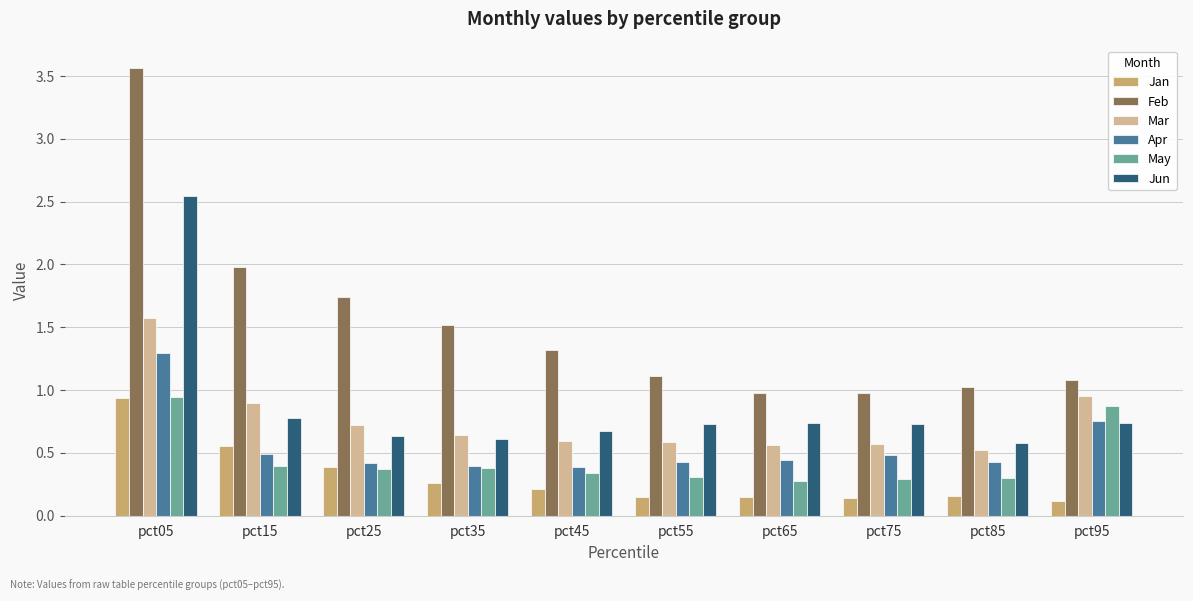

What are all the series names shown in the legend?

Jan, Feb, Mar, Apr, May, Jun